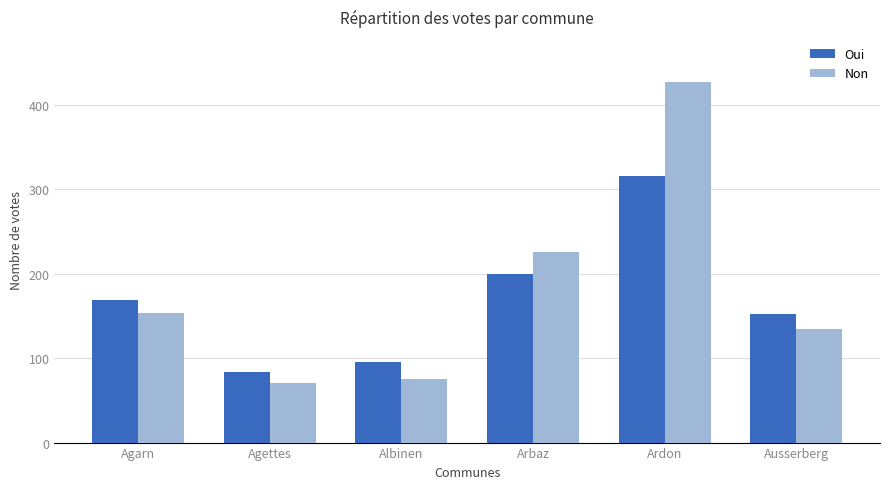

Rank the series at Ardon from highest to lowest value.

Non, Oui